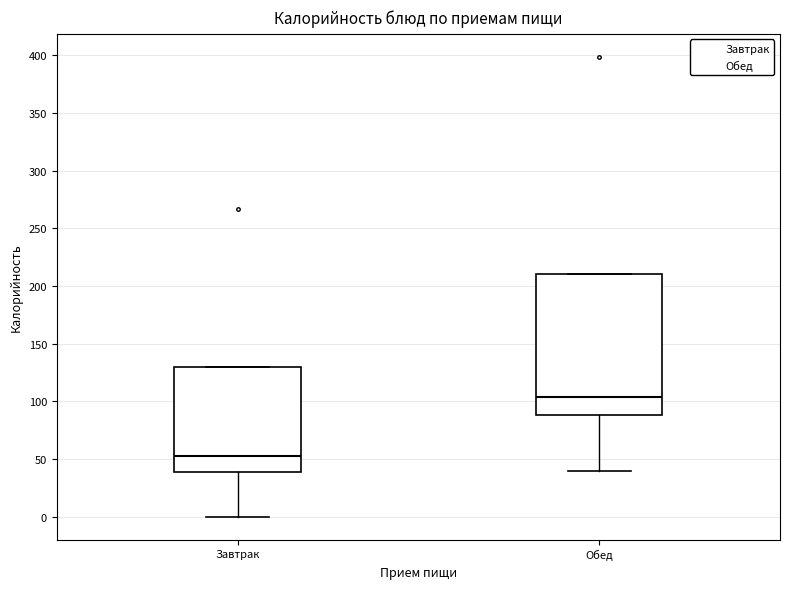

Reading left to right, read every box against the y-axis: the position of its median line, the range the box covers, and the ends of its whiskers. The values are not printed on the chart, so give them approximately, as read against the axis.

Завтрак: median 55, box 40 to 130, whiskers 0 to 130
Обед: median 105, box 90 to 210, whiskers 40 to 210